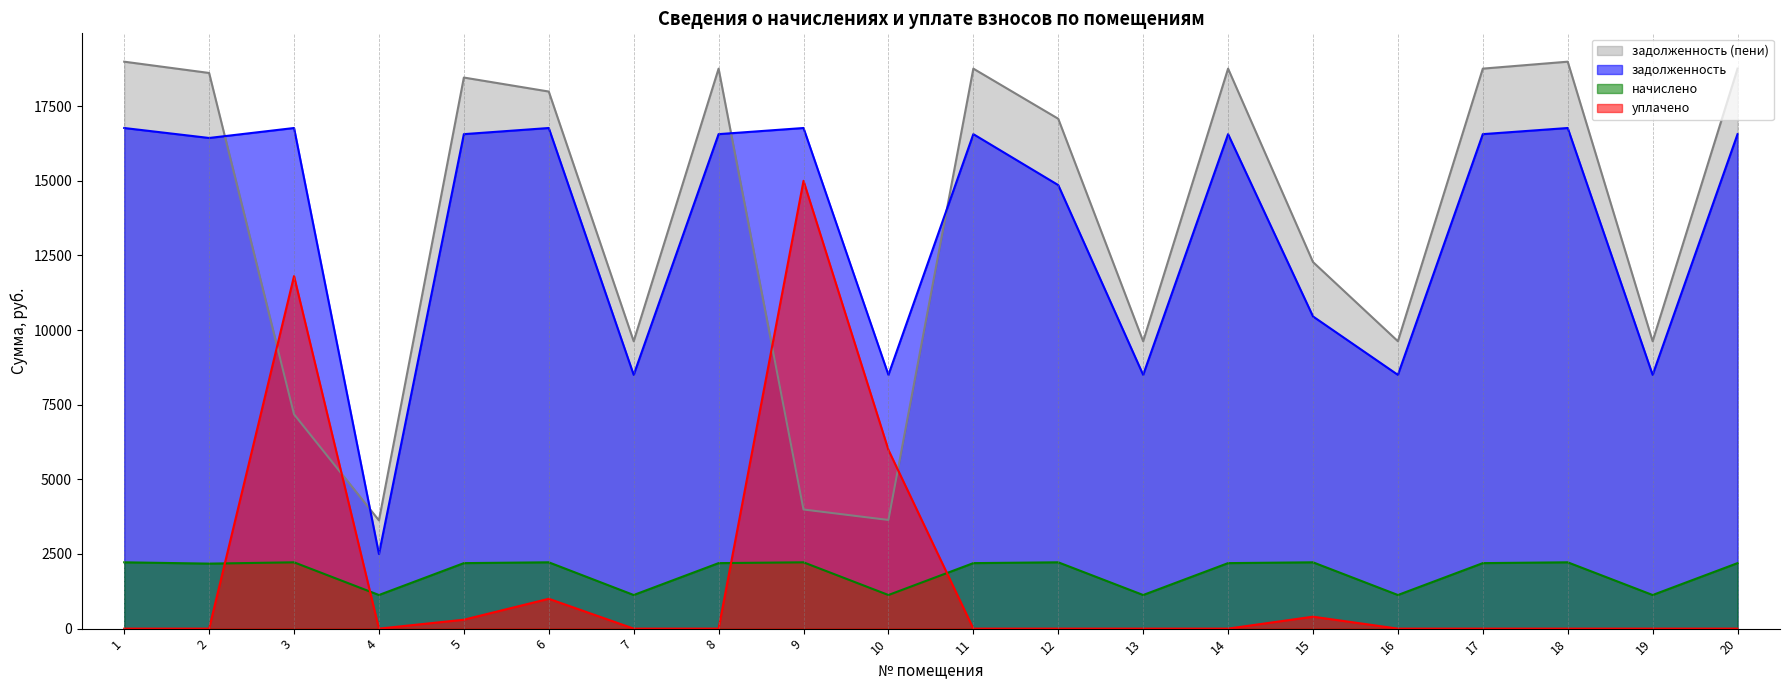

How many times do задолженность and задолженность (пени) cross each other?

4